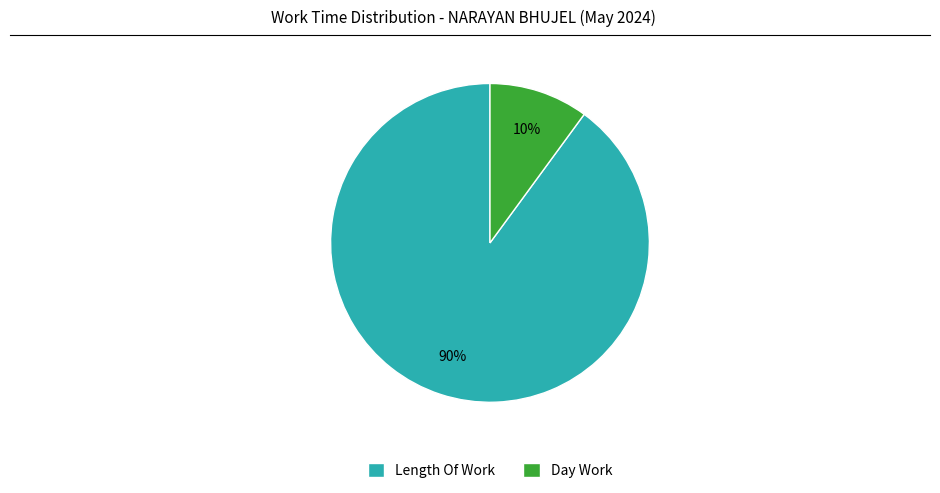

Which category has the biggest portion of the pie?

Length Of Work